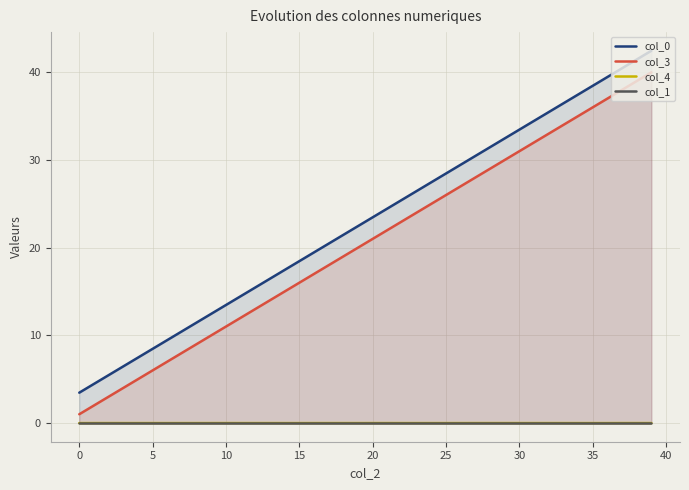

What is the spread (max minus min) of values at 29?

32.5